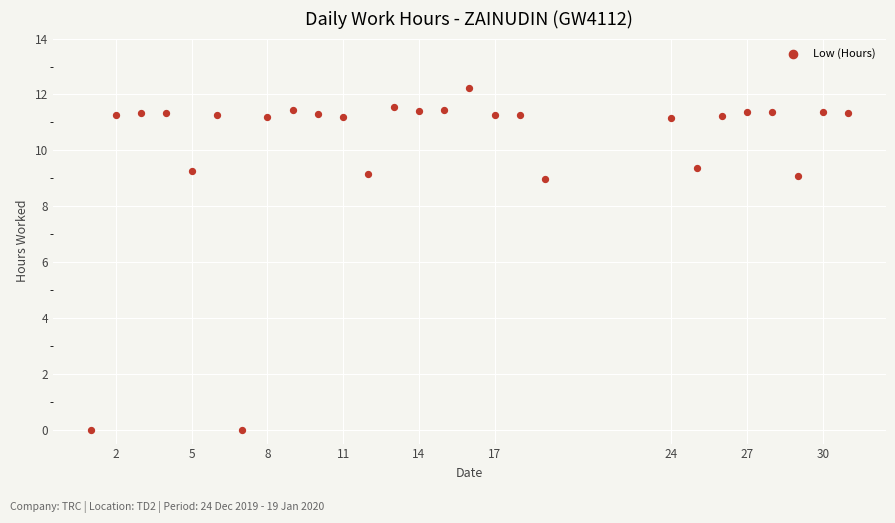

What is the range of X values (max minus min)?

30.0